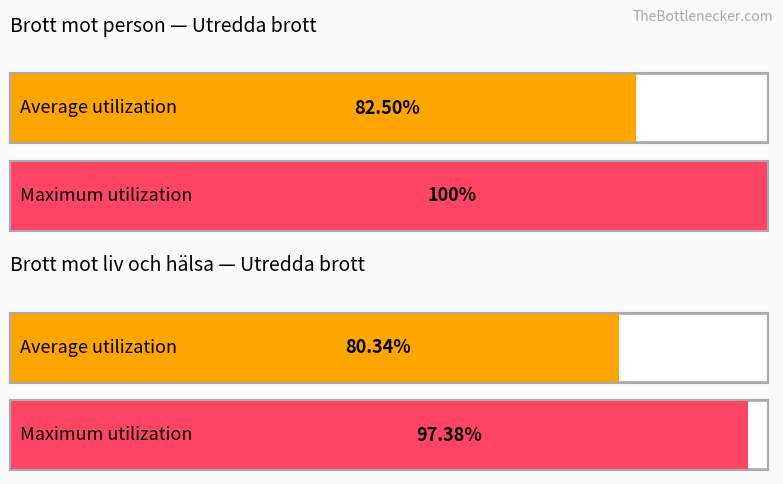

Reading right to left, transcribe all the data shown in this chart.

Average utilization: 80.3	82.5
Maximum utilization: 97.4	100.0